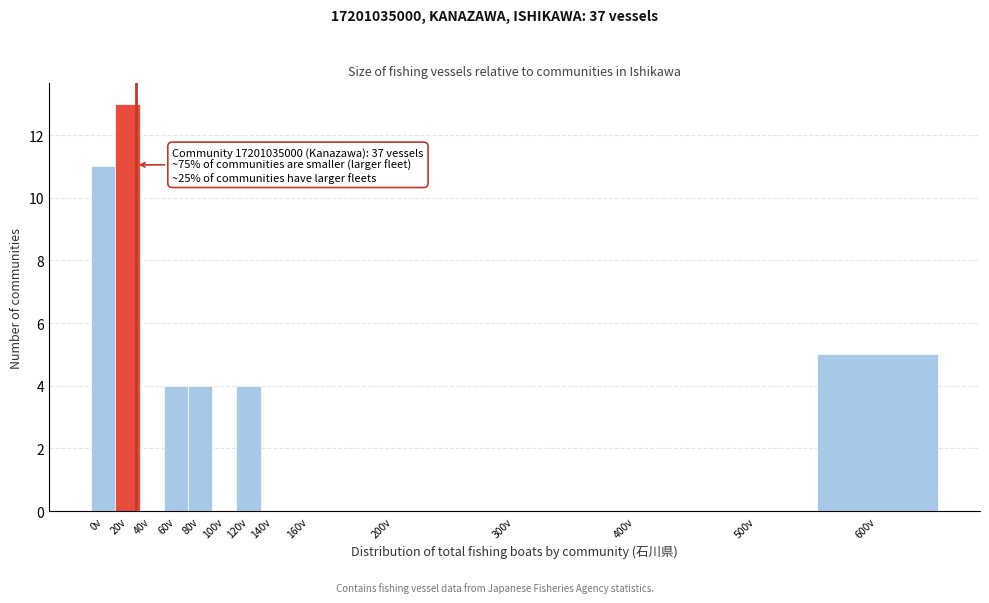

Reading left to right, transcribe all the data shown in this chart.

0v=11	20v=13	40v=0	60v=4	80v=4	100v=0	120v=4	140v=0	160v=0	200v=0	300v=0	400v=0	500v=0	600v=5